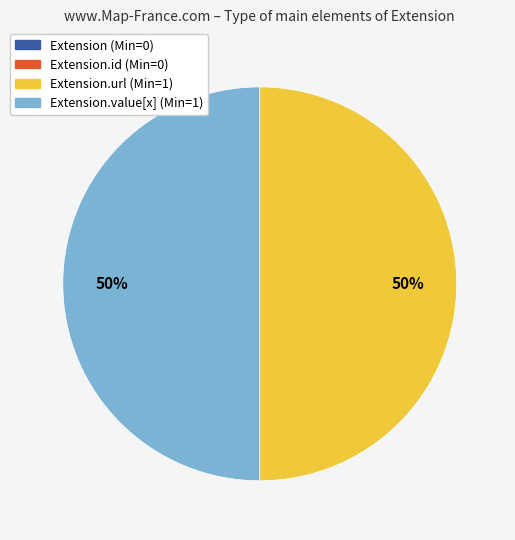

To the nearest percent, what is the average slice percentage?

25%